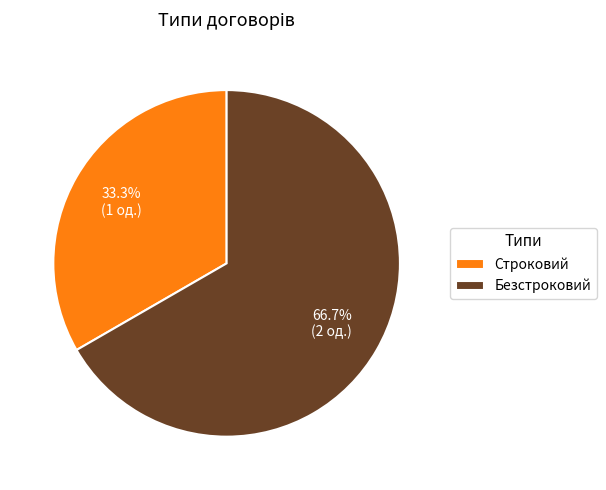

Which category has the biggest portion of the pie?

Безстроковий